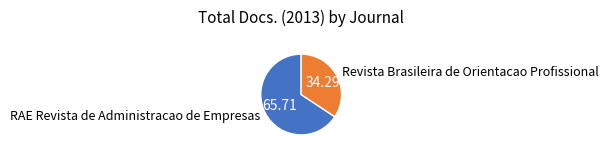

Which category accounts for the majority?

RAE Revista de Administracao de Empresas